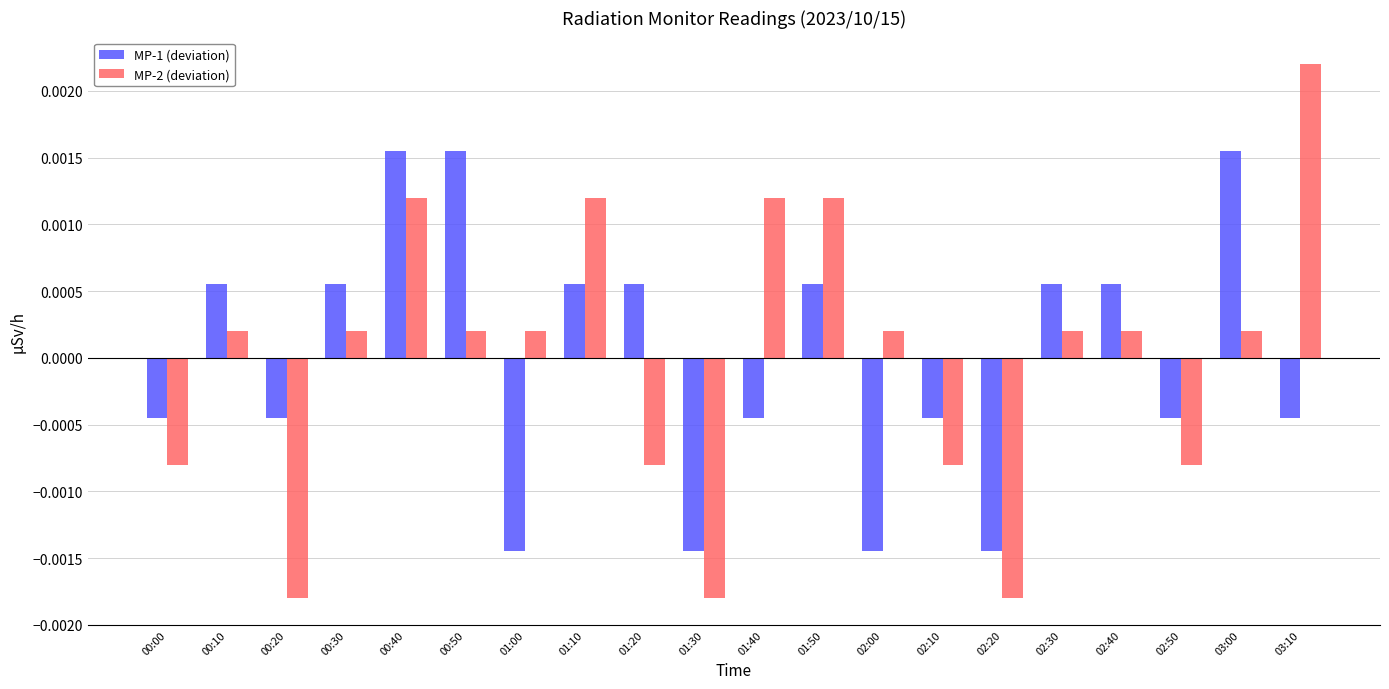

Rank the series by their maximum value, from highest to lowest.

MP-2 (deviation), MP-1 (deviation)